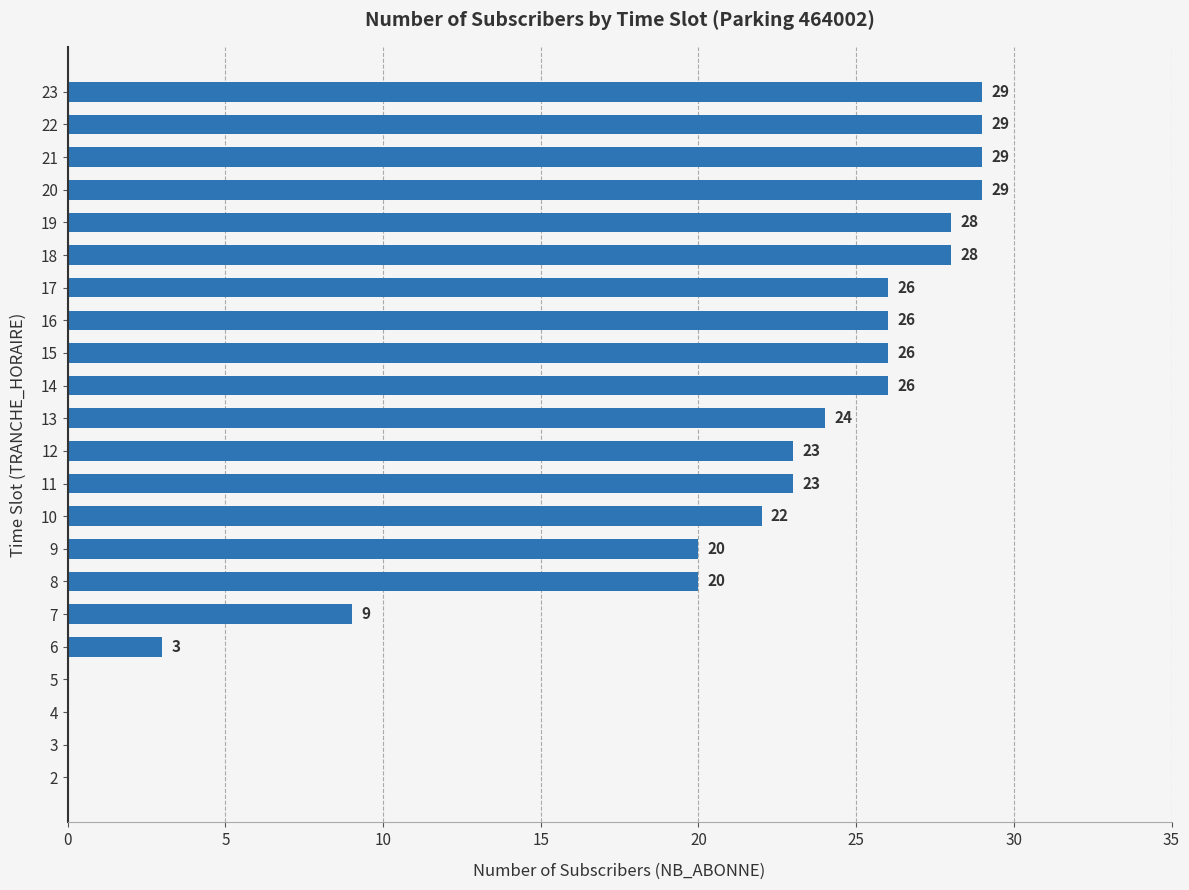

What is the sum of the values at 12 and 4?

23